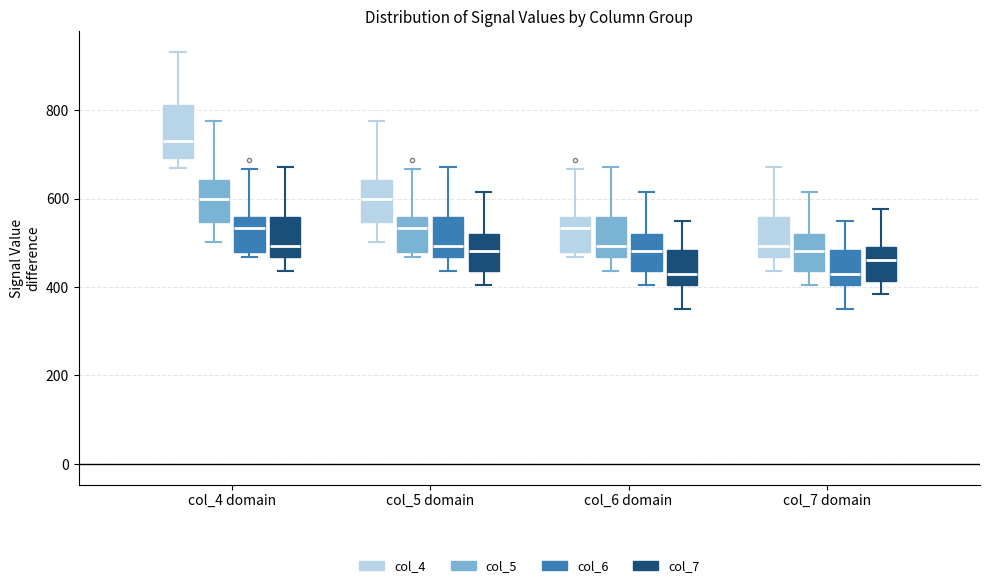

Comparing the boxes themselves (not the whiskers), which one is the tallest?

col_4 domain (col_4)